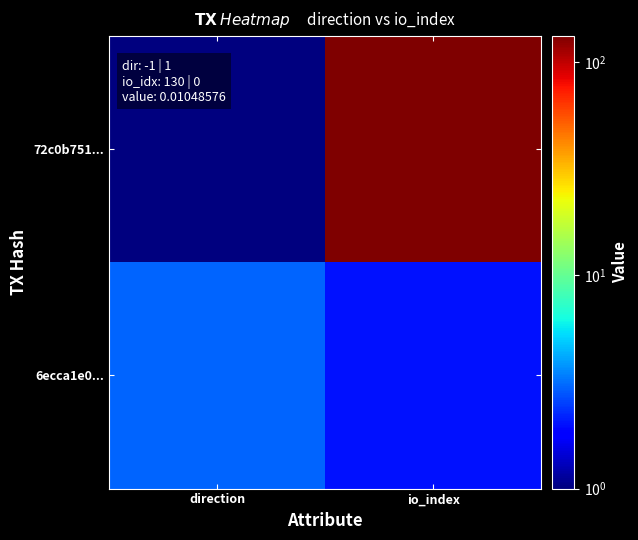

Between io_index and direction, which is larger?

io_index